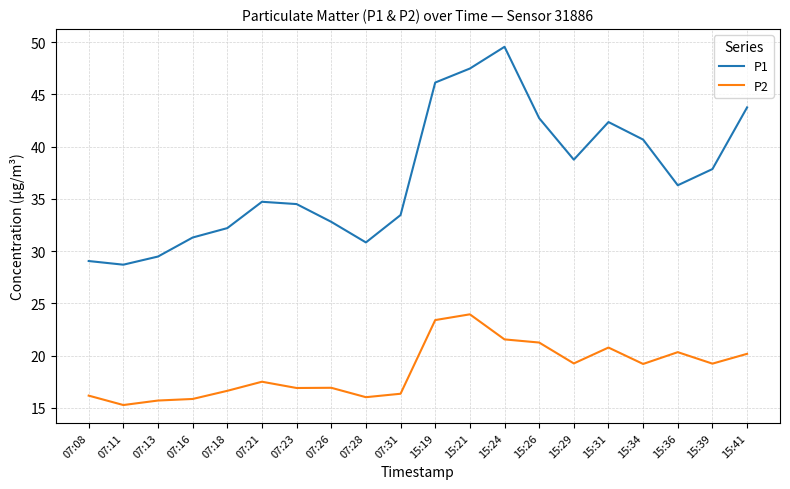

List the series in order of their peak value, highest first.

P1, P2